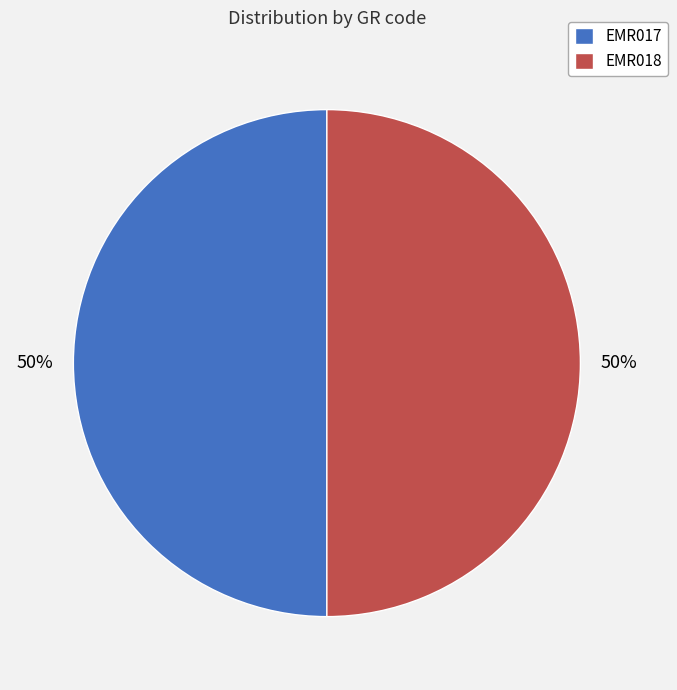

How many segments does this pie chart have?

2